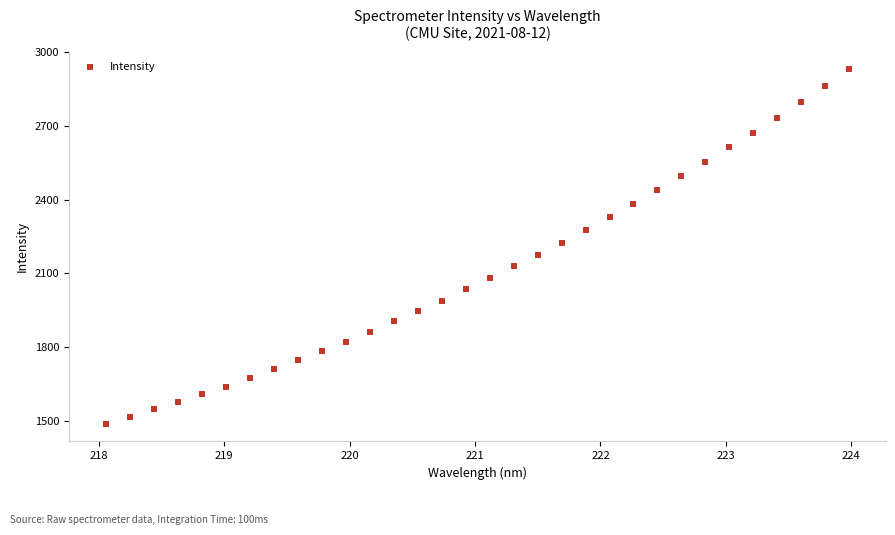

What is the range of Y values (max minus min)?

1442.4